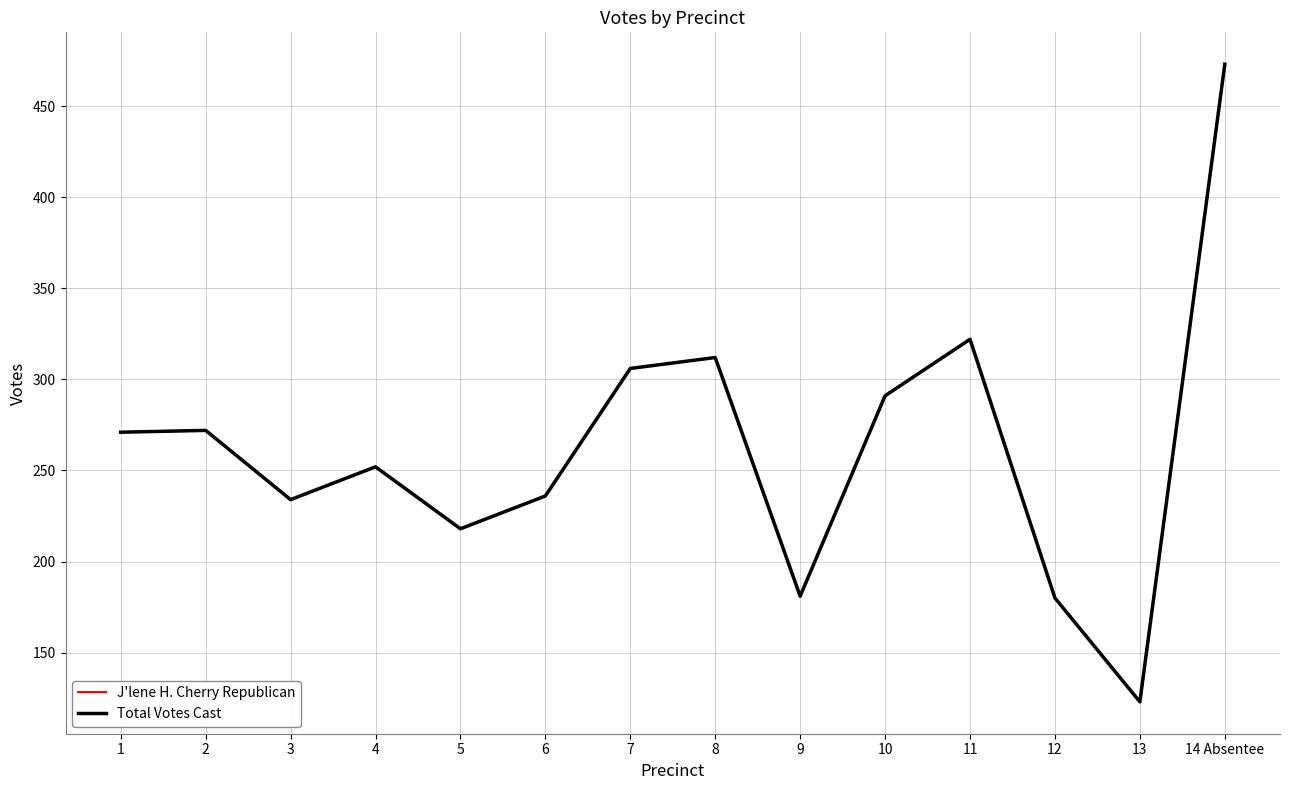

Does the chart display data point markers on the line(s)?

No